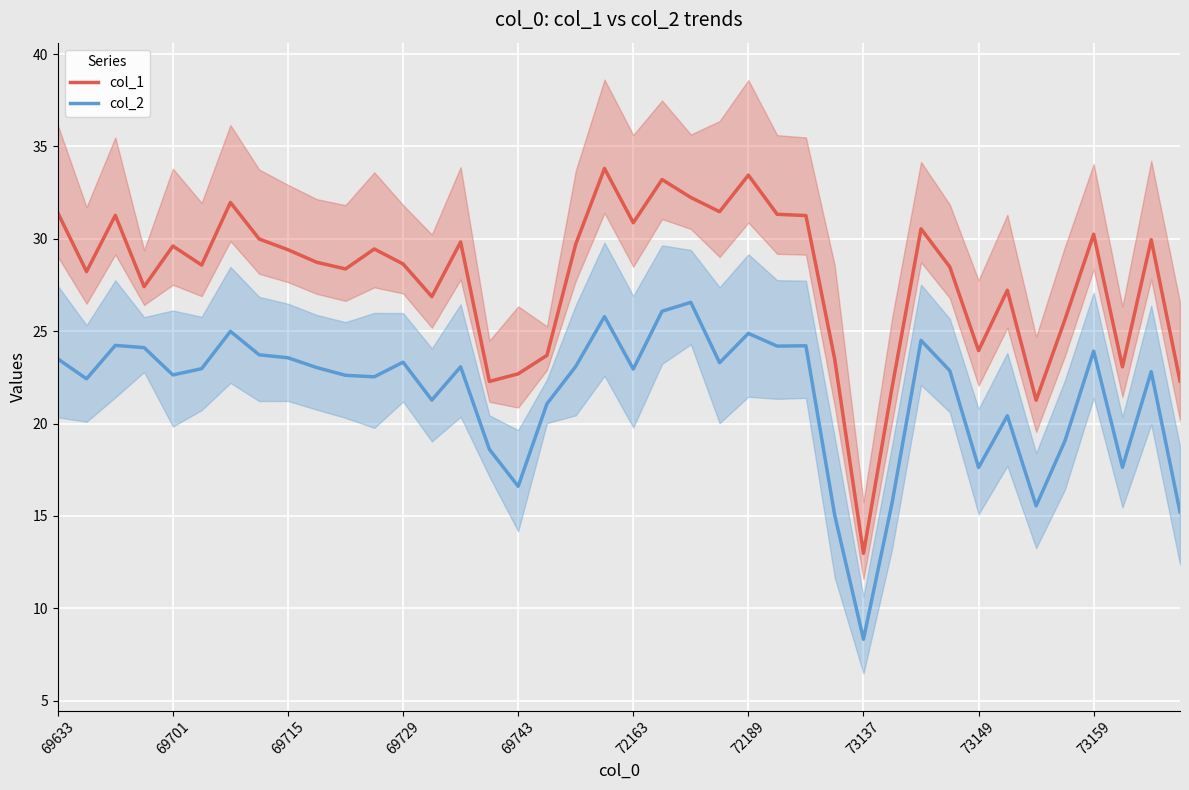

At how many categories does at least one series exceed 22?

38